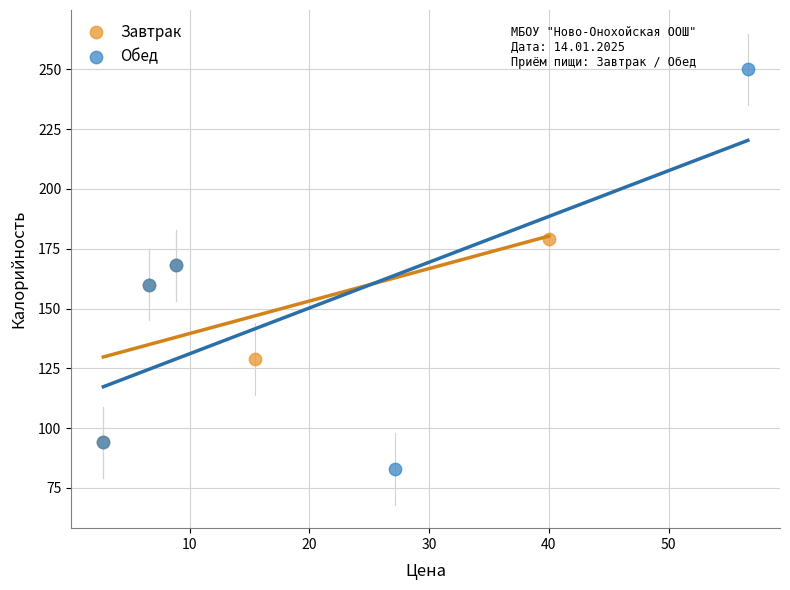

Which series reaches the minimum Y coordinate?

Обед